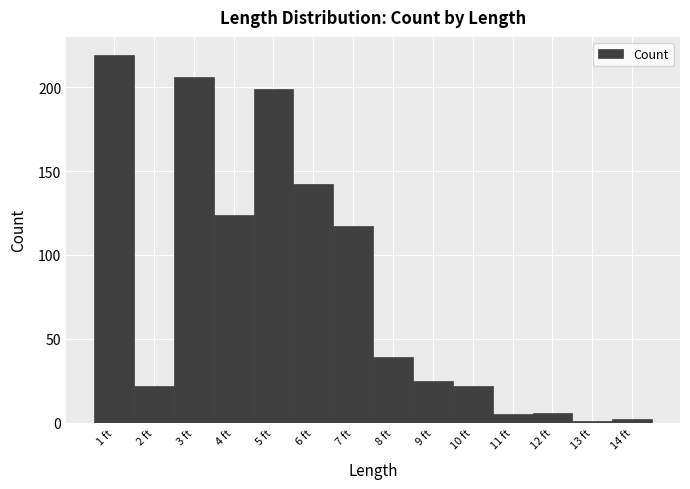

Reading left to right, transcribe this chart: for each bar, give the range it covers on the x-axis and its height. The values are not printed on the chart, so give them approximately, as read against the axis.

0.5 to 1.5: 220
1.5 to 2.5: 20
2.5 to 3.5: 205
3.5 to 4.5: 125
4.5 to 5.5: 200
5.5 to 6.5: 140
6.5 to 7.5: 115
7.5 to 8.5: 40
8.5 to 9.5: 25
9.5 to 10.5: 20
10.5 to 11.5: 5
11.5 to 12.5: 5
12.5 to 13.5: under 5
13.5 to 14.5: under 5